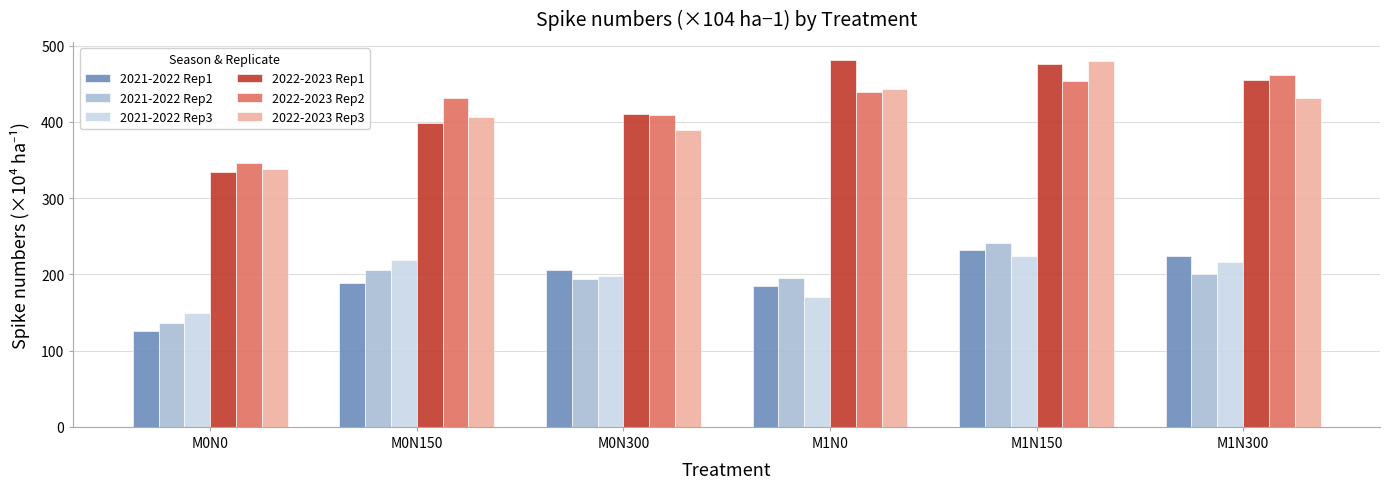

What value does the 2022-2023 Rep2 series have at M1N0?

439.5